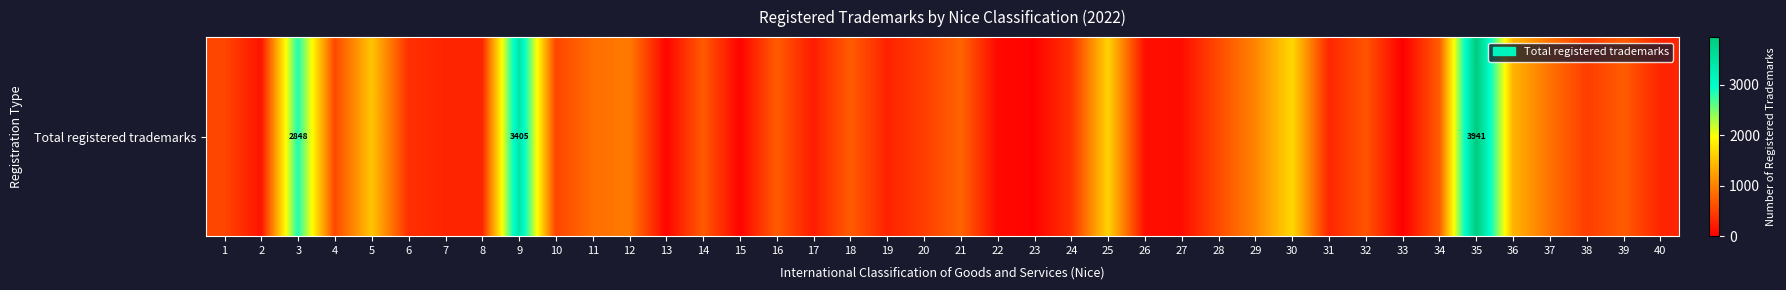

What is the greatest value displayed?

3941